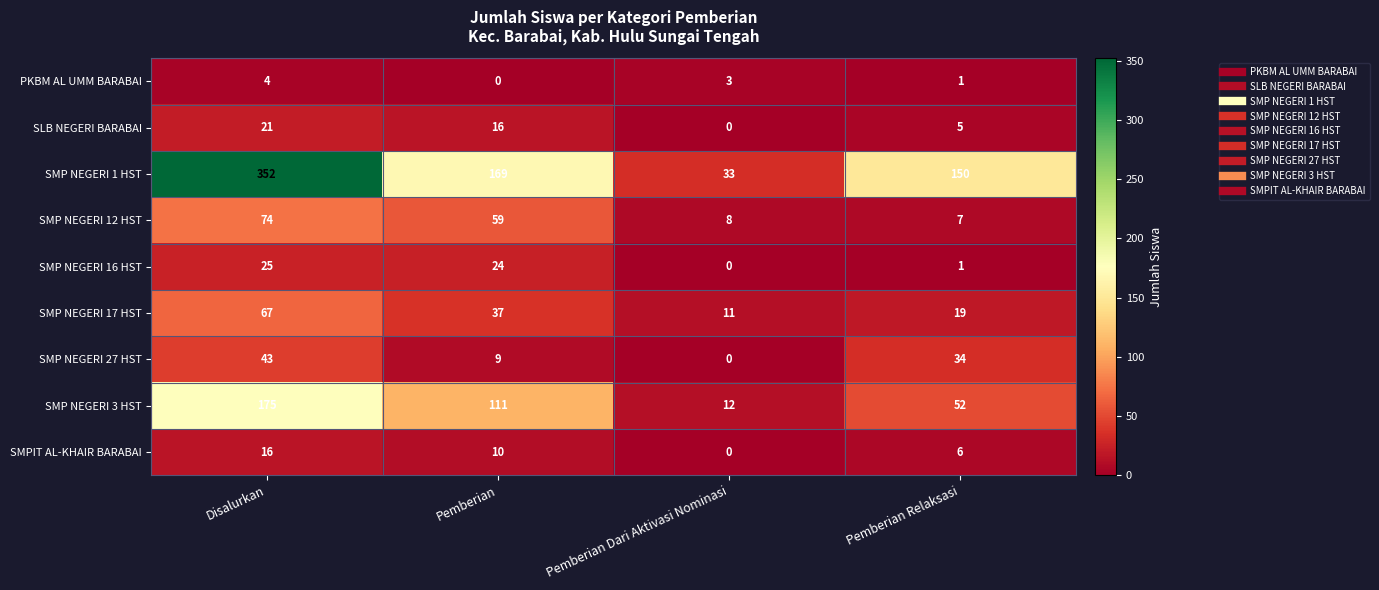

Which category has the highest value across all series?

Disalurkan